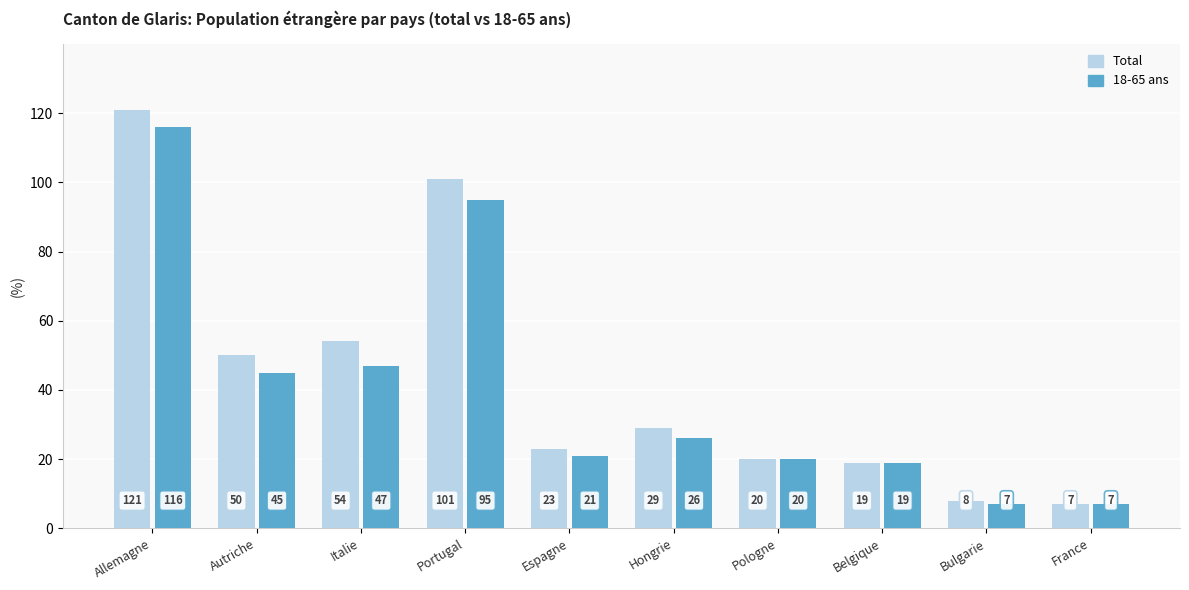

How many bars are there in total?

20